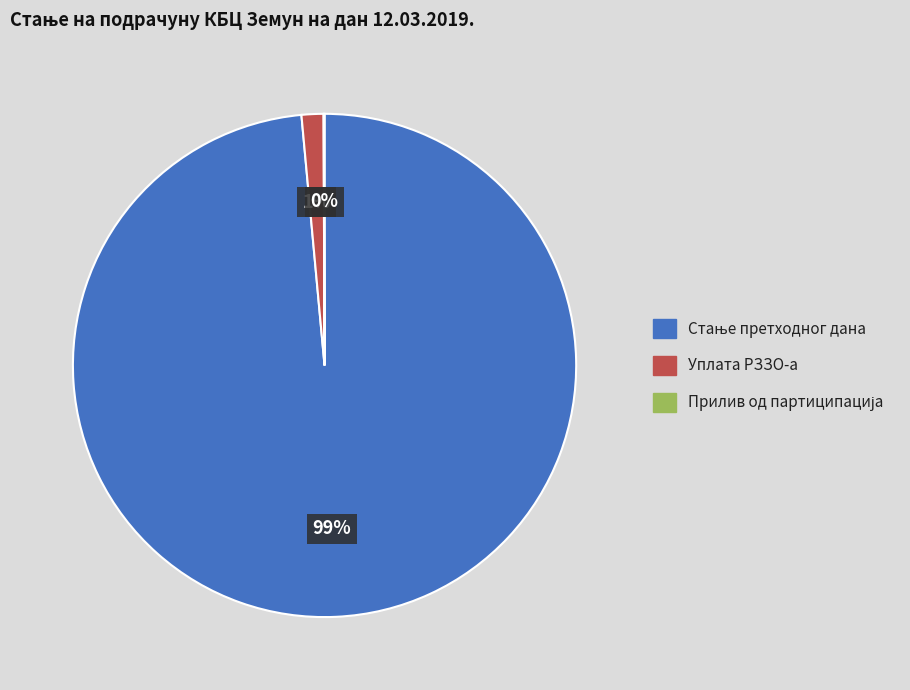

Is there any slice that represents more than half of the pie?

Yes